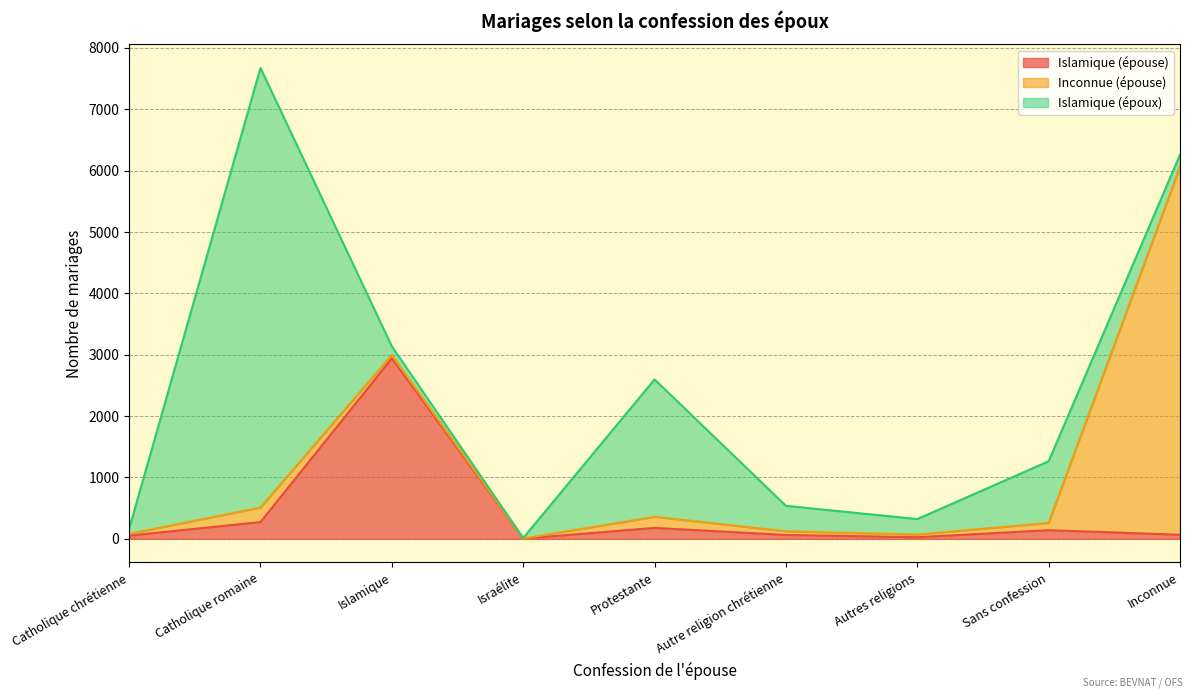

Which series has the largest total across all categories?

Islamique (époux)